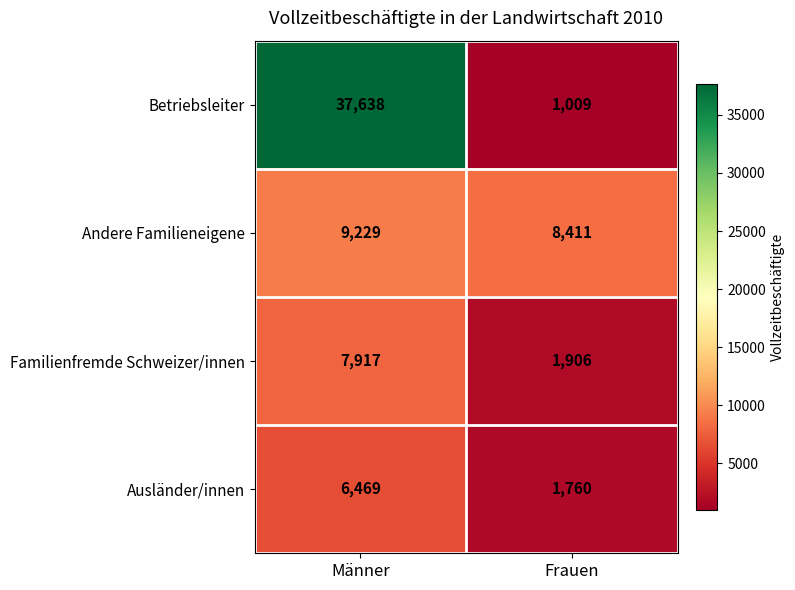

Rank the series at Frauen from highest to lowest value.

Andere Familieneigene, Familienfremde Schweizer/innen, Ausländer/innen, Betriebsleiter